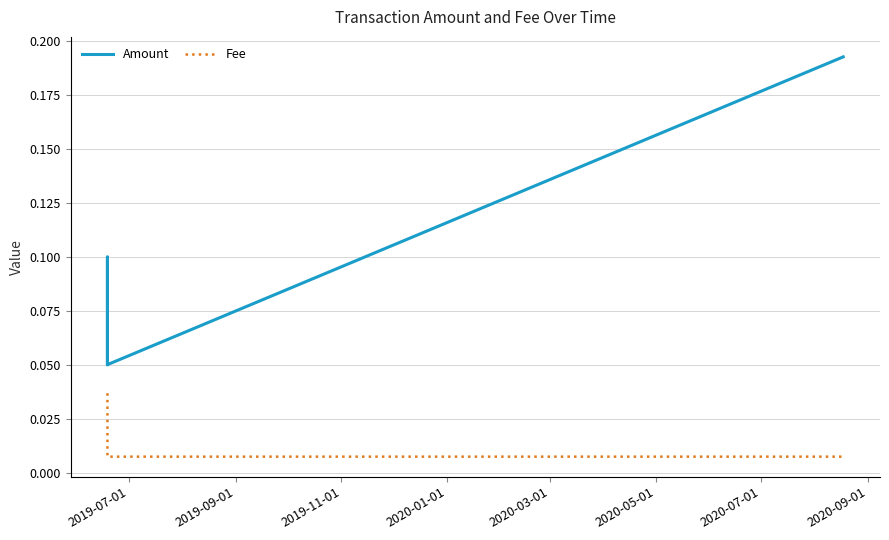

Which series has the largest total across all categories?

Amount